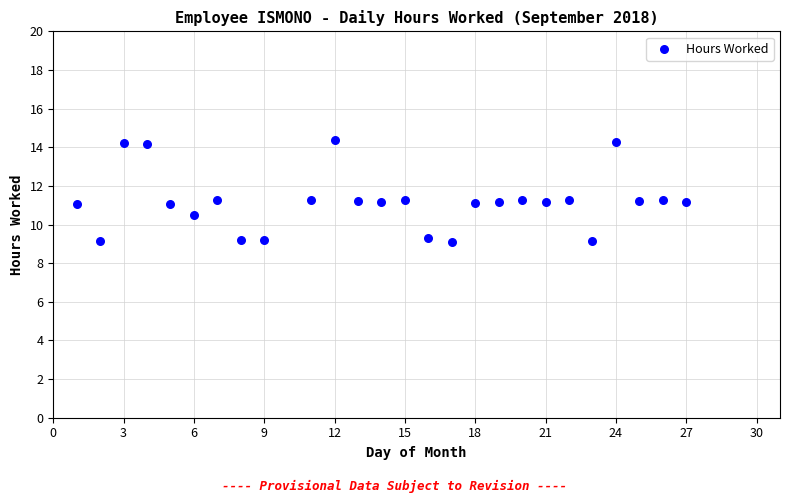

What is the range of Y values (max minus min)?

5.3